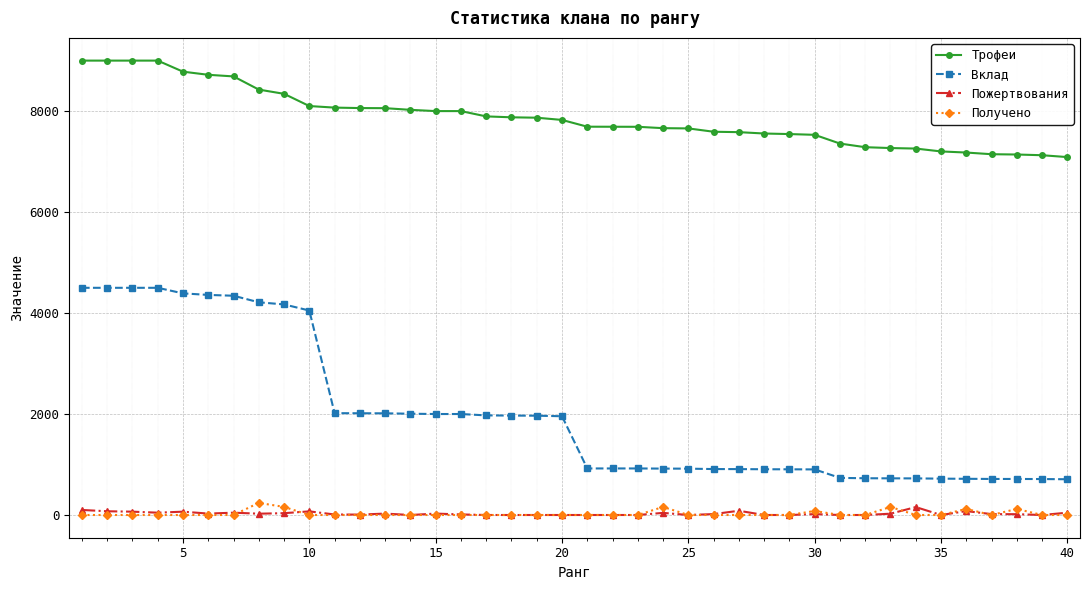

What is the average value of the Трофеи series?

7874